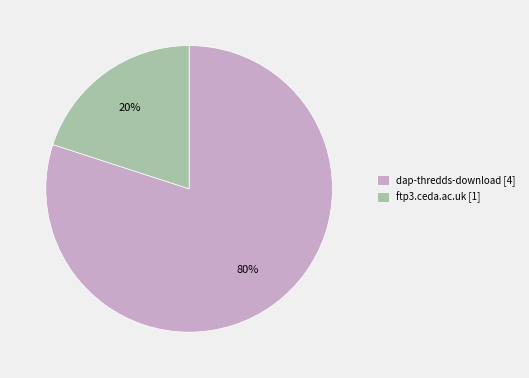

To the nearest percent, what percentage of the pie is ftp3.ceda.ac.uk?

20%